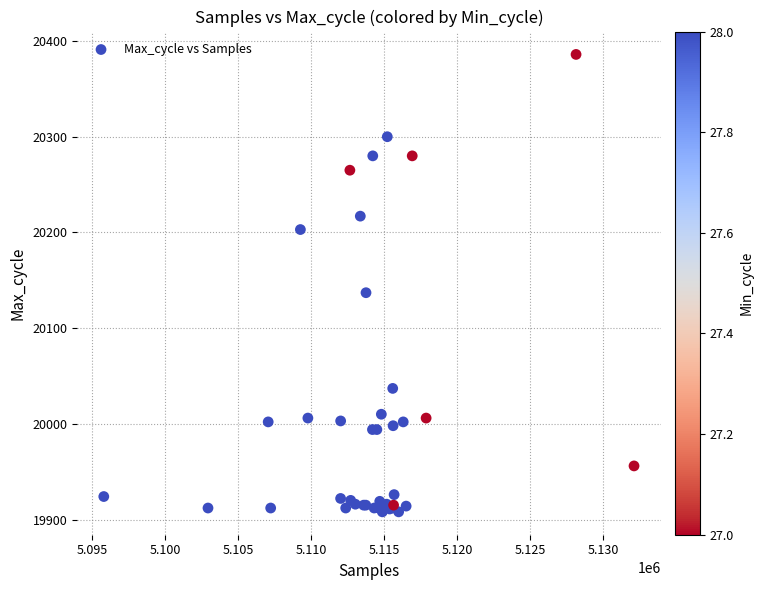

What Y value in the scatter plot is closest to 20147?

20137